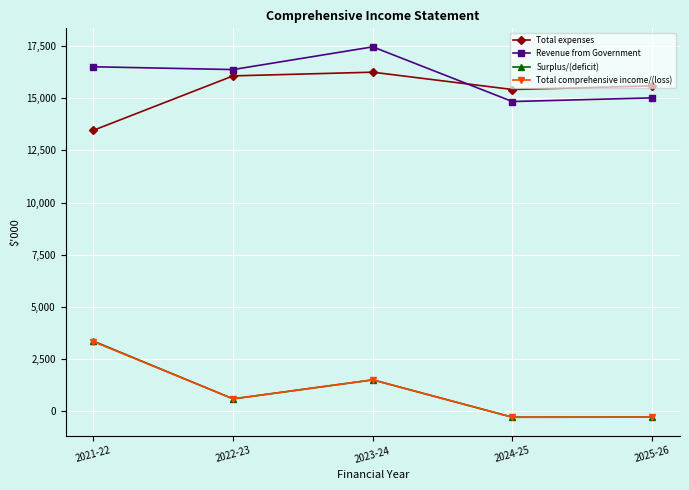

The Revenue from Government series shows 14845 at 2024-25. True or false?

True